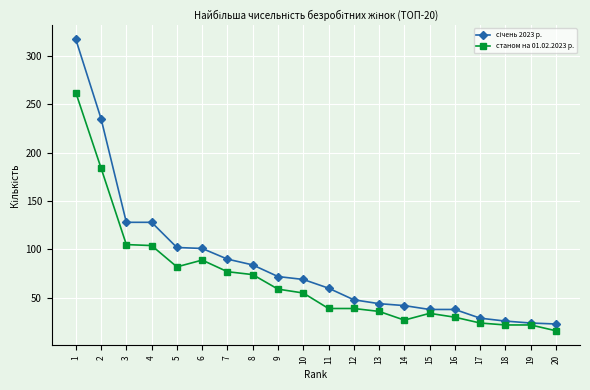

Is it true that станом на 01.02.2023 р. equals 56 at 11?

False